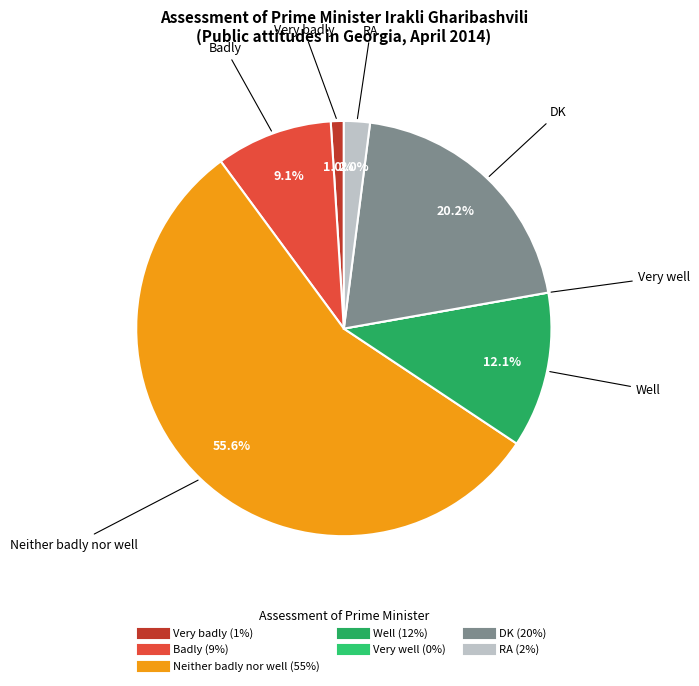

What is the ratio of the value at Neither badly nor well to the value at Badly?

6.1